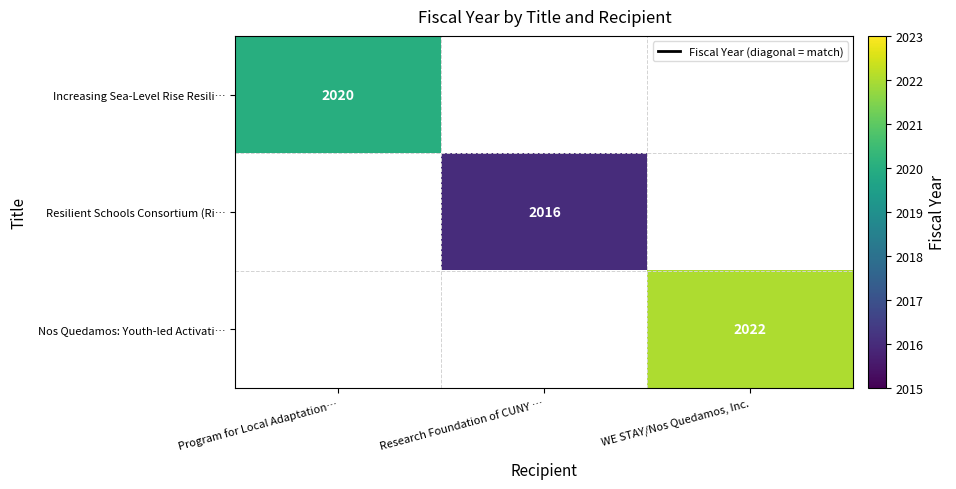

The Resilient Schools Consortium (Ri… series shows 2830 at Research Foundation of CUNY …. True or false?

False